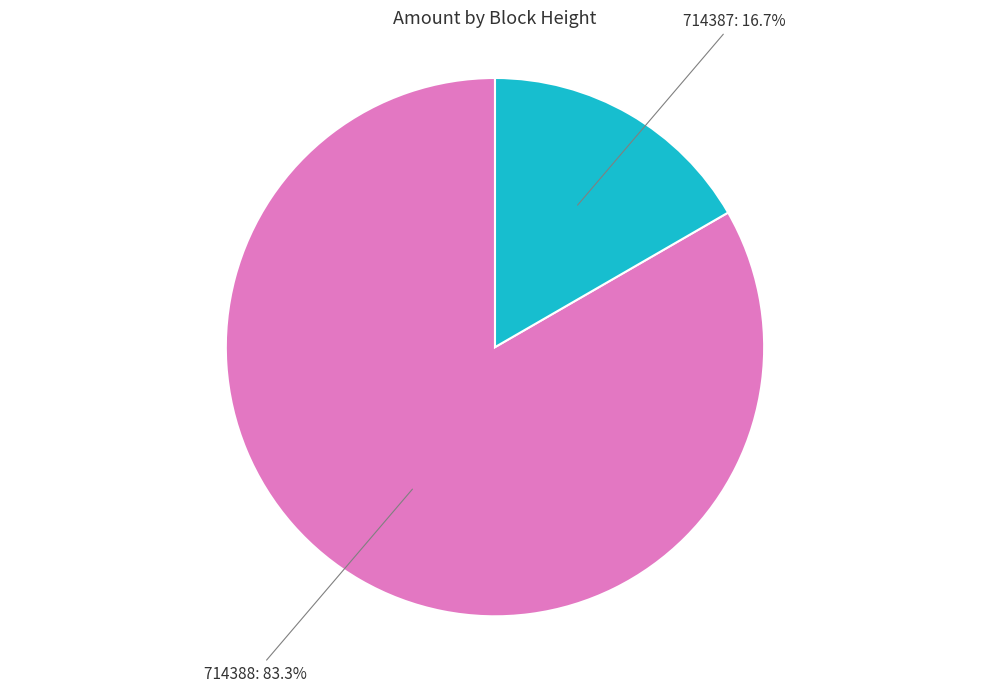

The 714388 slice represents 93% of the pie. True or false?

False